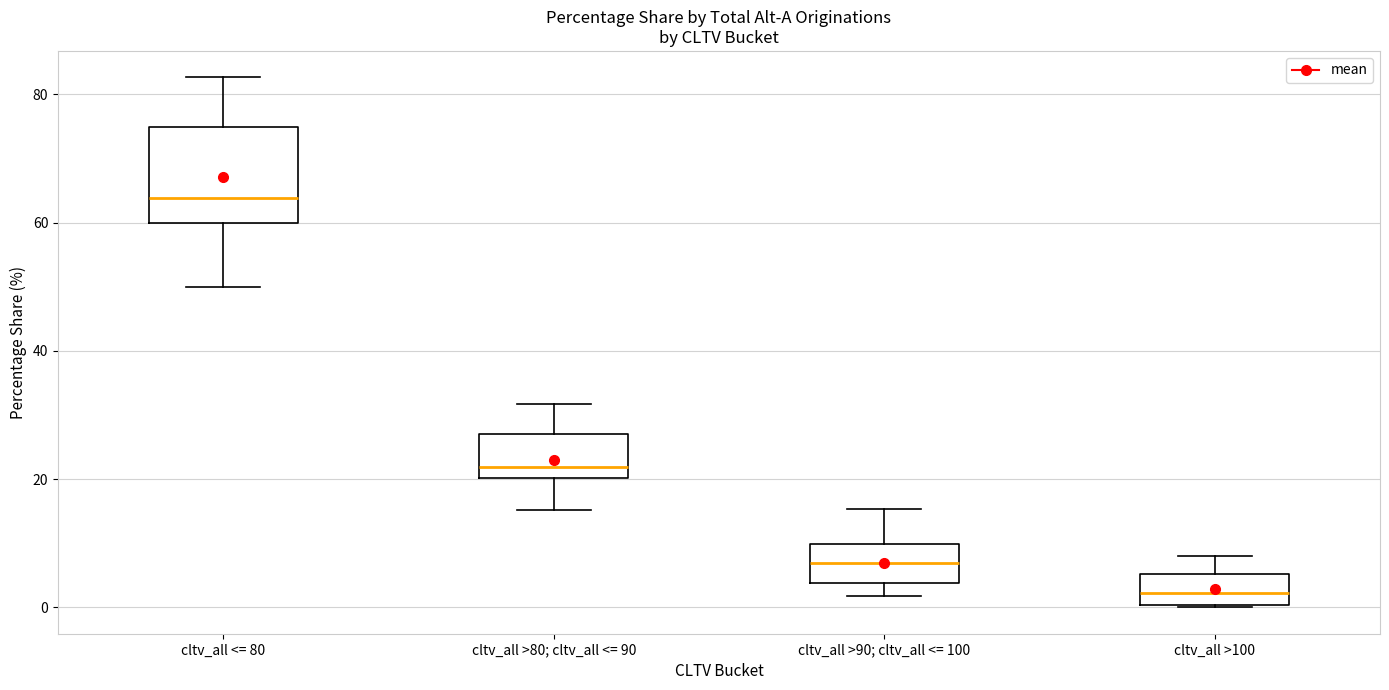

Where is the upper edge of the box for cltv_all >90; cltv_all <= 100 on the y-axis? The values are not printed on the chart, so give them approximately, as read against the axis.

10